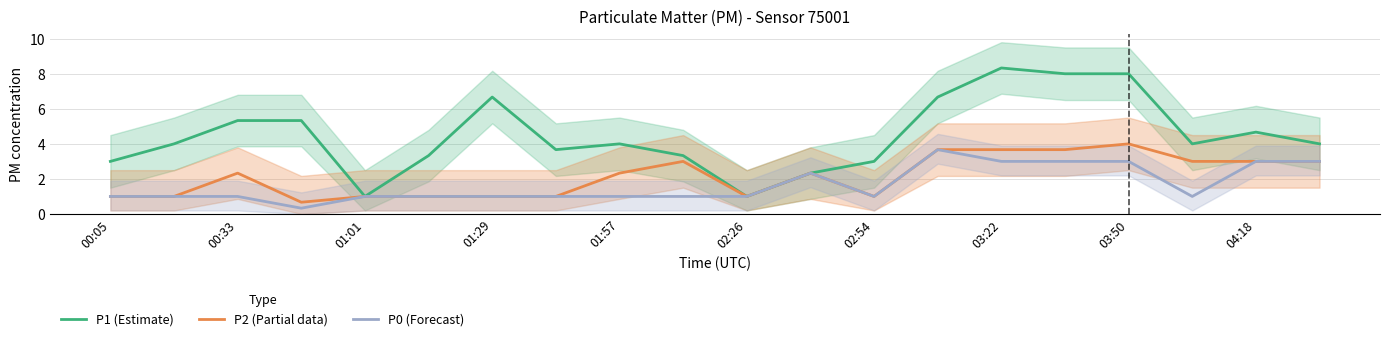

Is this an area chart (filled region under the line)?

No